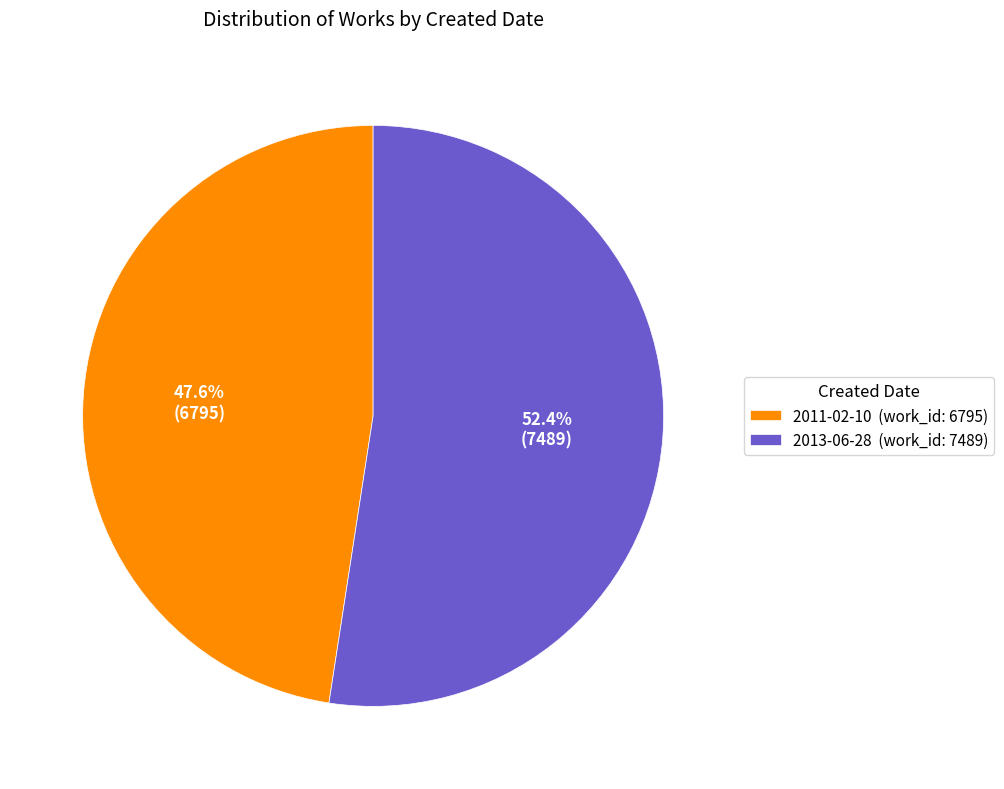

What percentage is NOT represented by 2013-06-28?

47.6%